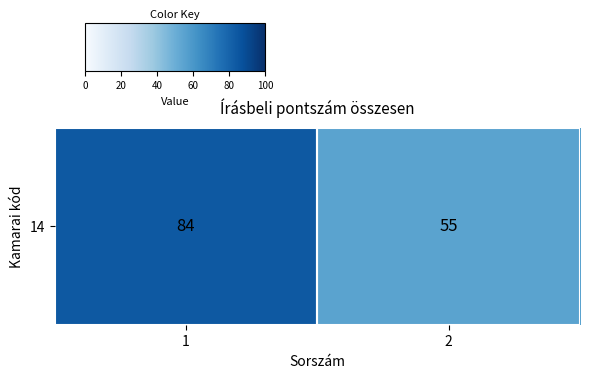

Between 1 and 2, which is larger?

1